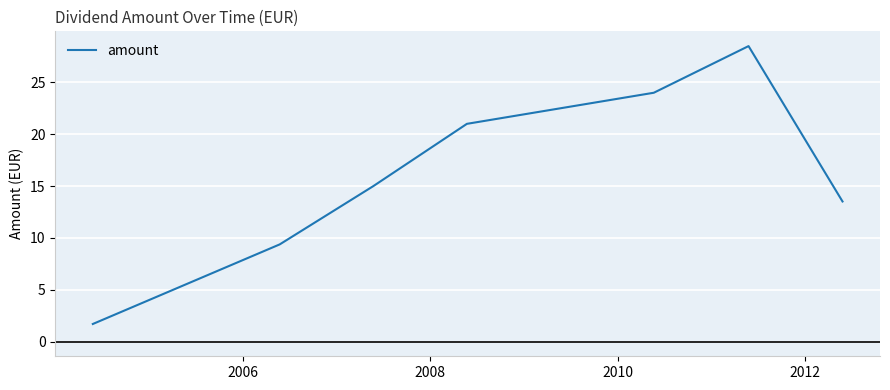

What is the sum of all values?

135.6